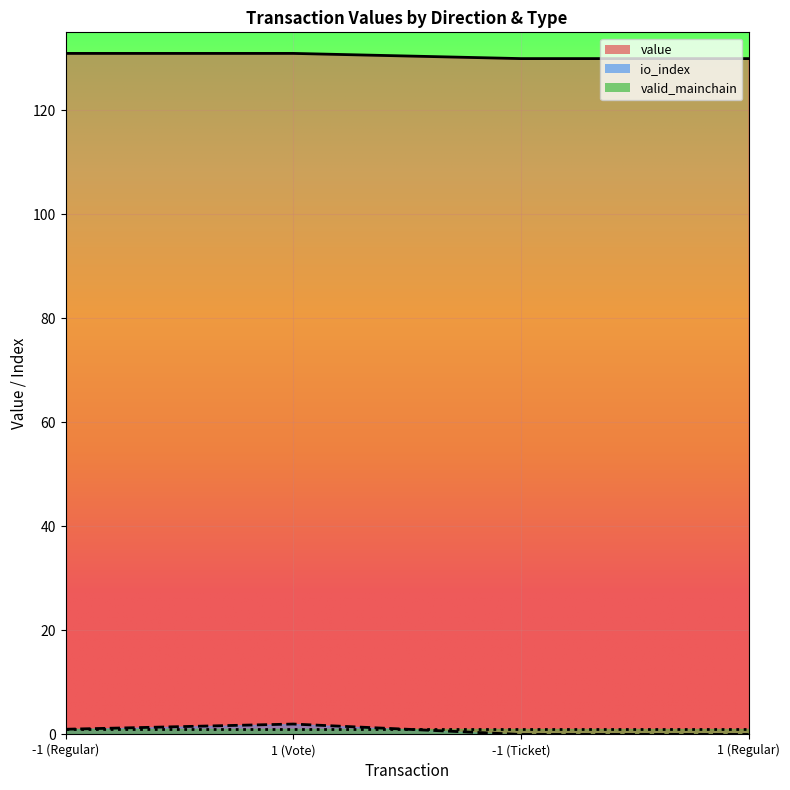

What is the difference between the second highest and minimum values in the io_index series?

1.0